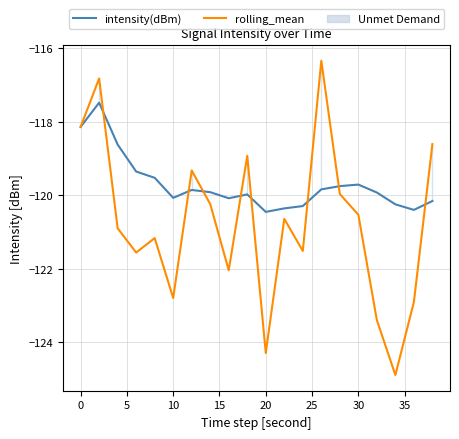

What is the highest value of the rolling_mean series?

-116.3